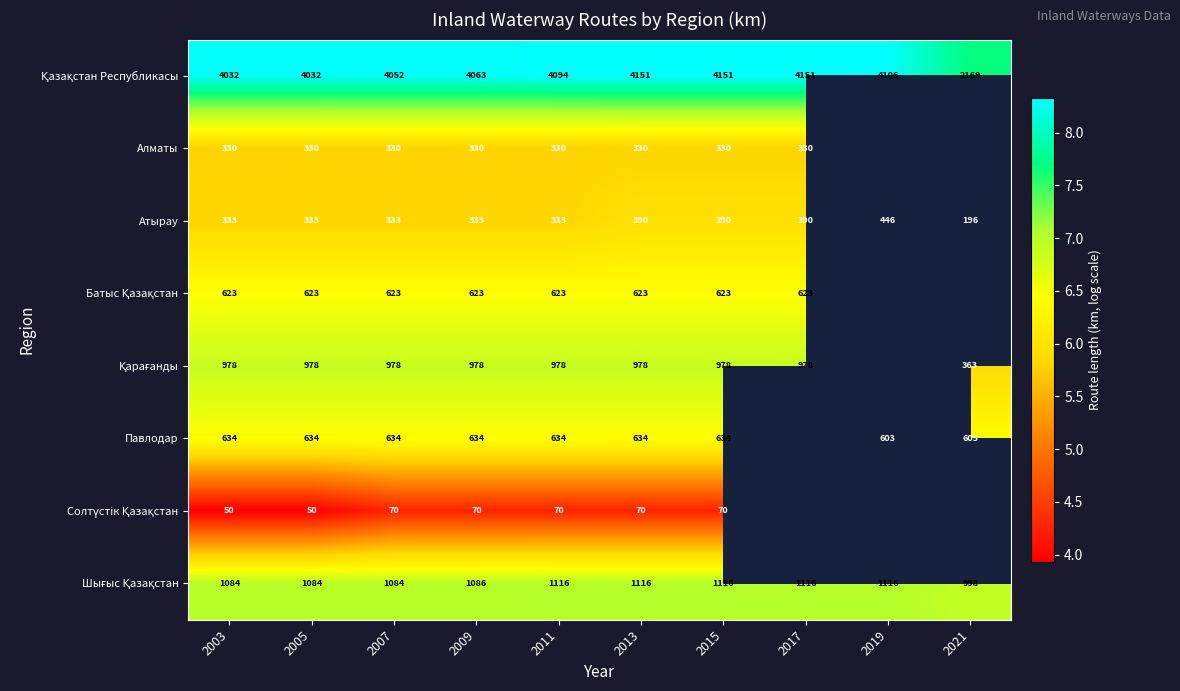

Is the value of Атырау at 2021 greater than the value of Алматы at 2007?

No